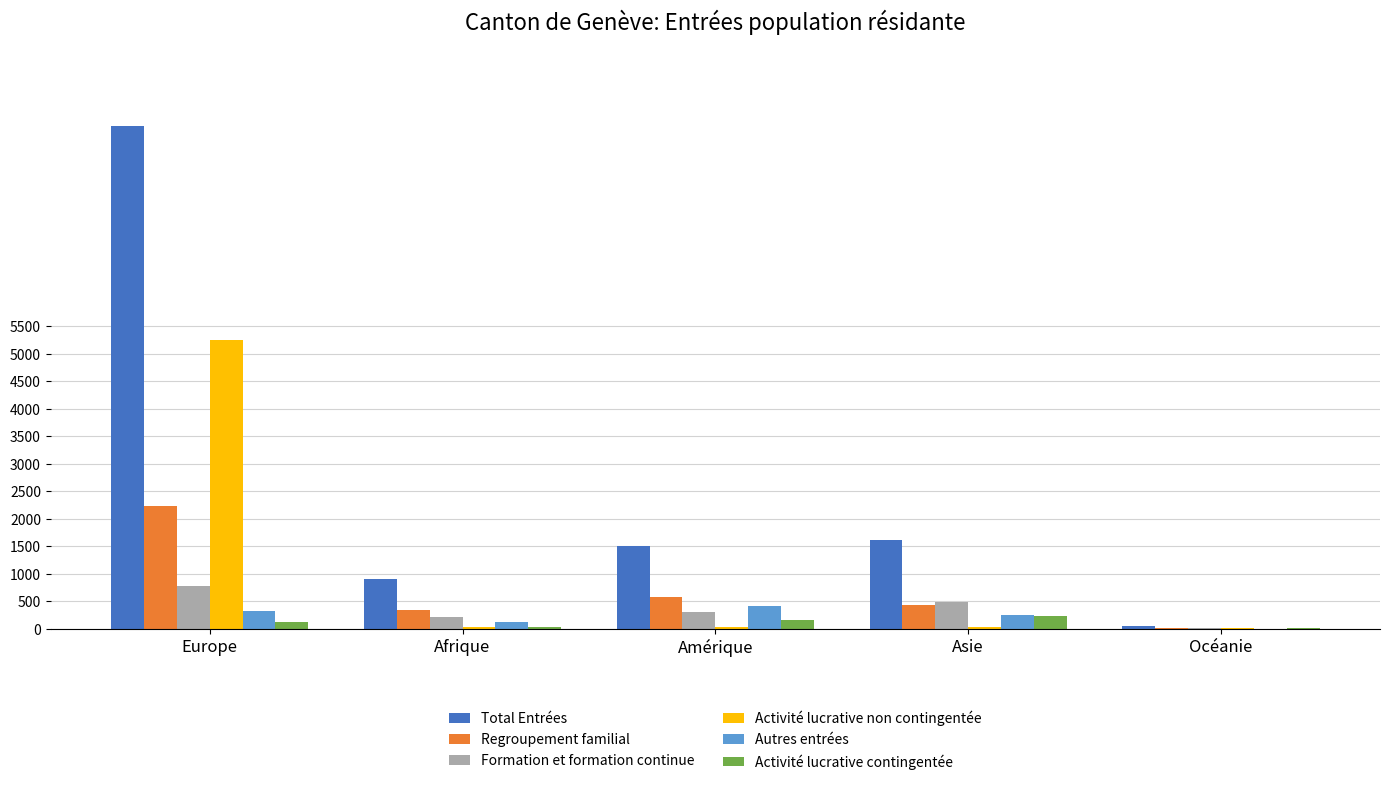

True or false: Total Entrées has a value of 43 at Océanie.

True